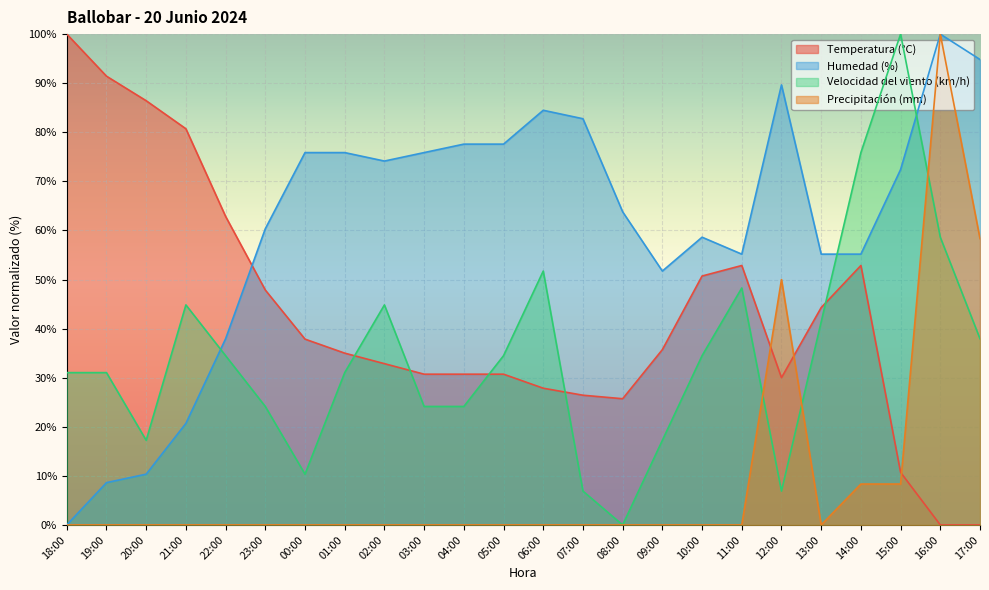

At which label does Temperatura (°C) reach its minimum?

16:00